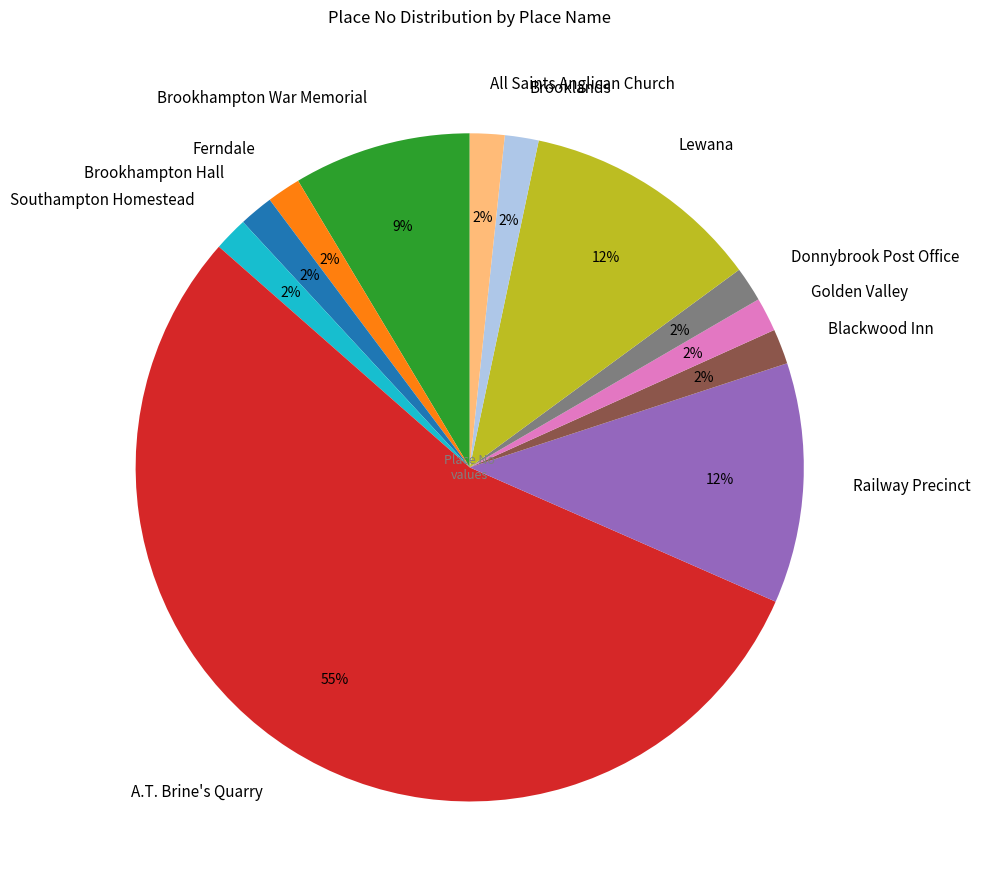

Is there any slice that represents more than half of the pie?

Yes